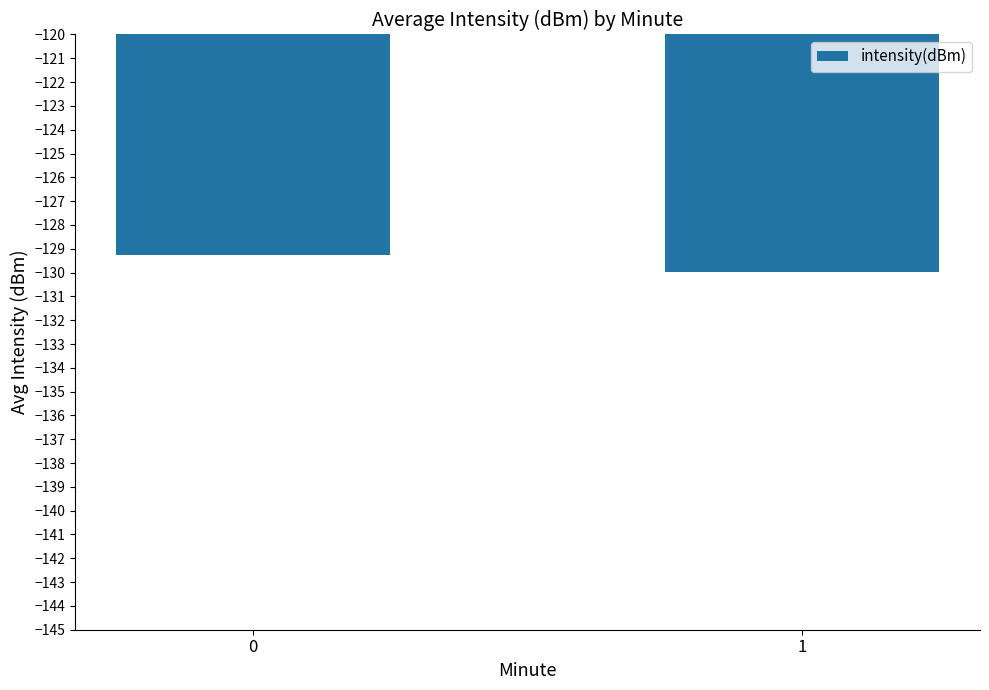

Rank the categories by value from highest to lowest.

0, 1